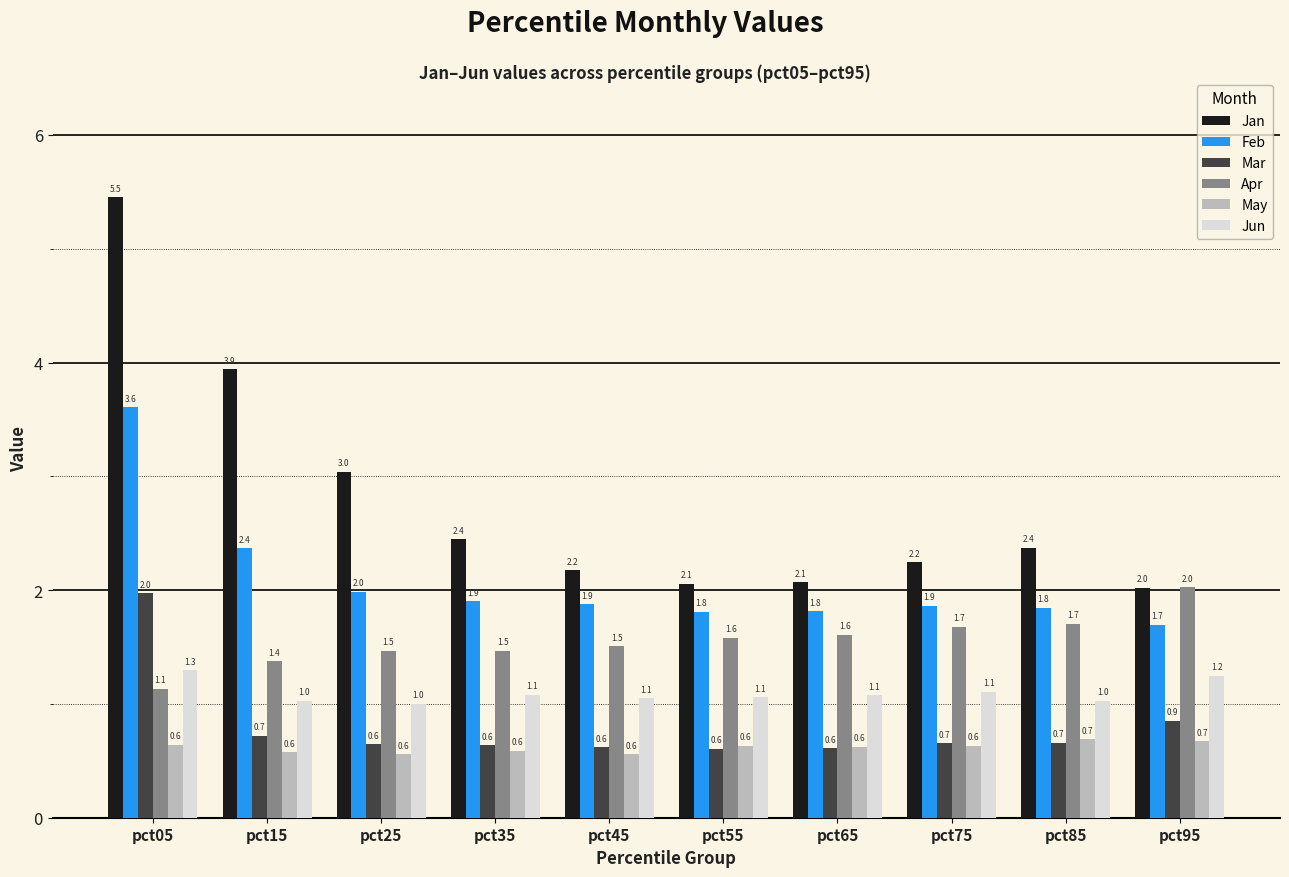

What is the average value of the Feb series?

2.1